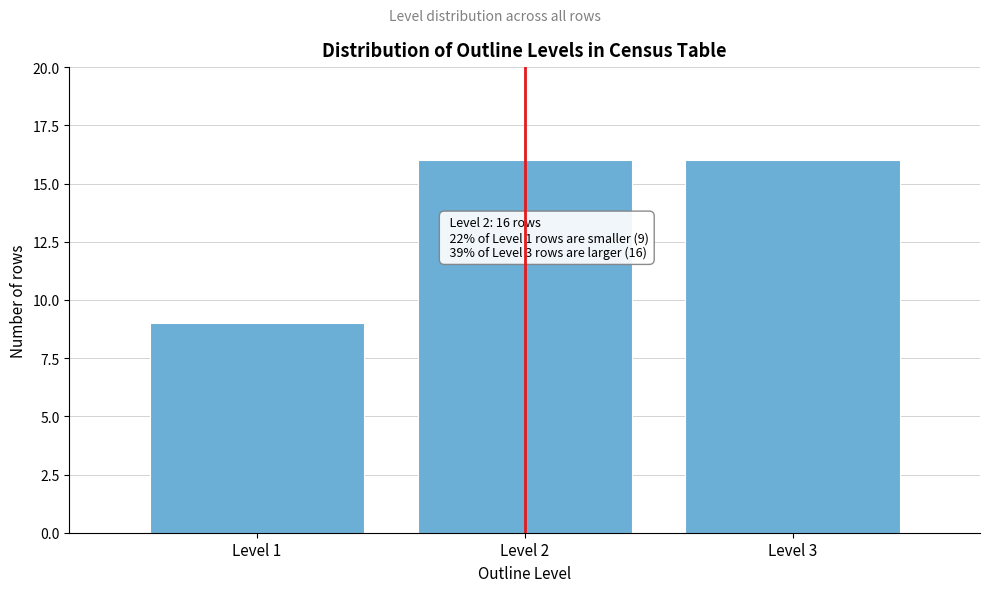

Reading left to right, list all the values displayed in this chart.

Level 1=9	Level 2=16	Level 3=16